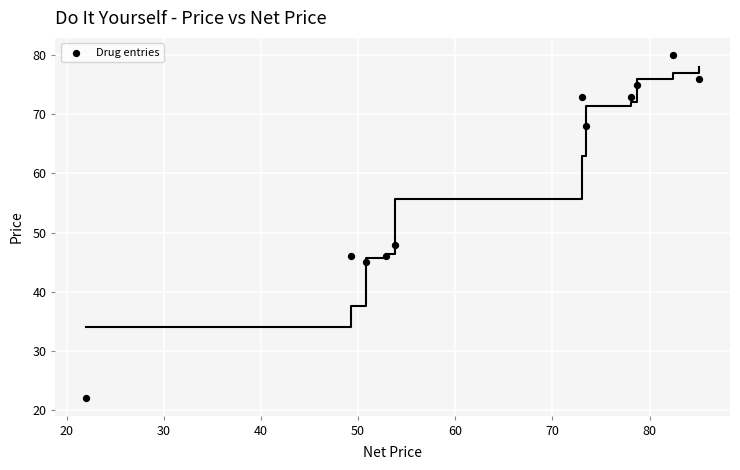

What is the range of Y values (max minus min)?

58